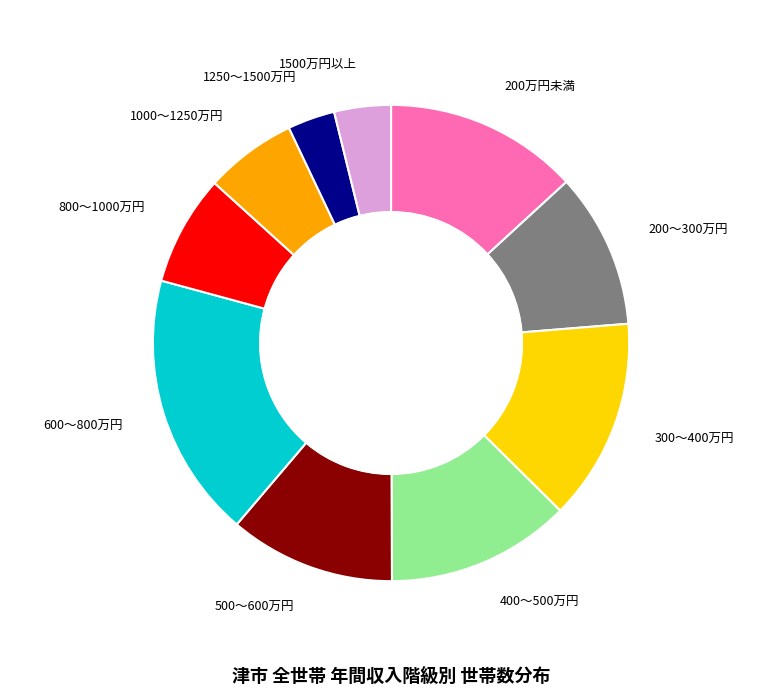

How many segments does this pie chart have?

10